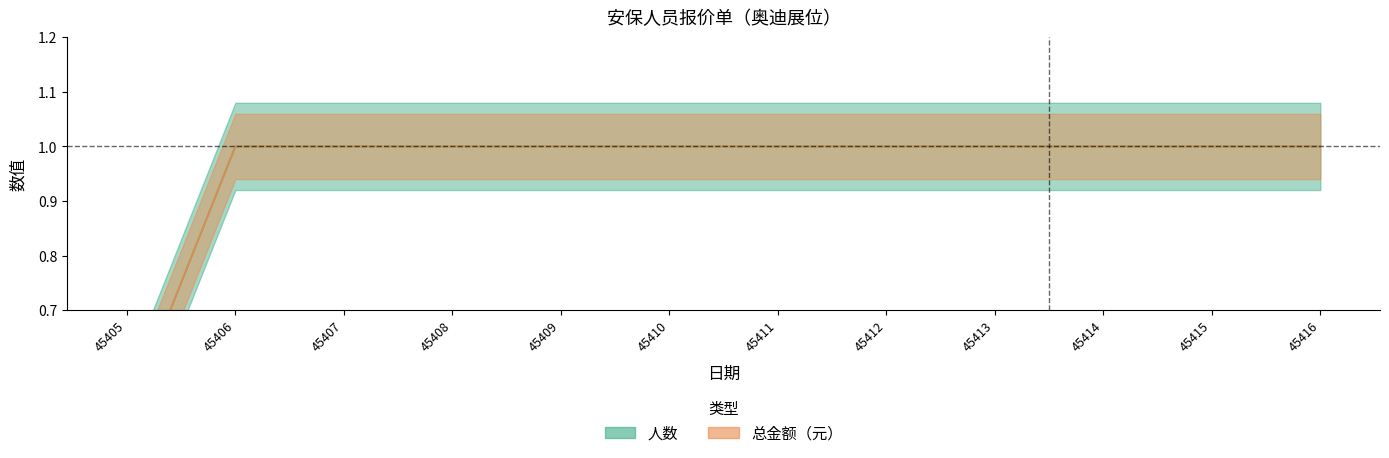

Is the value of 人数 at 45410 greater than the value of 总金额（元） at 45414?

No